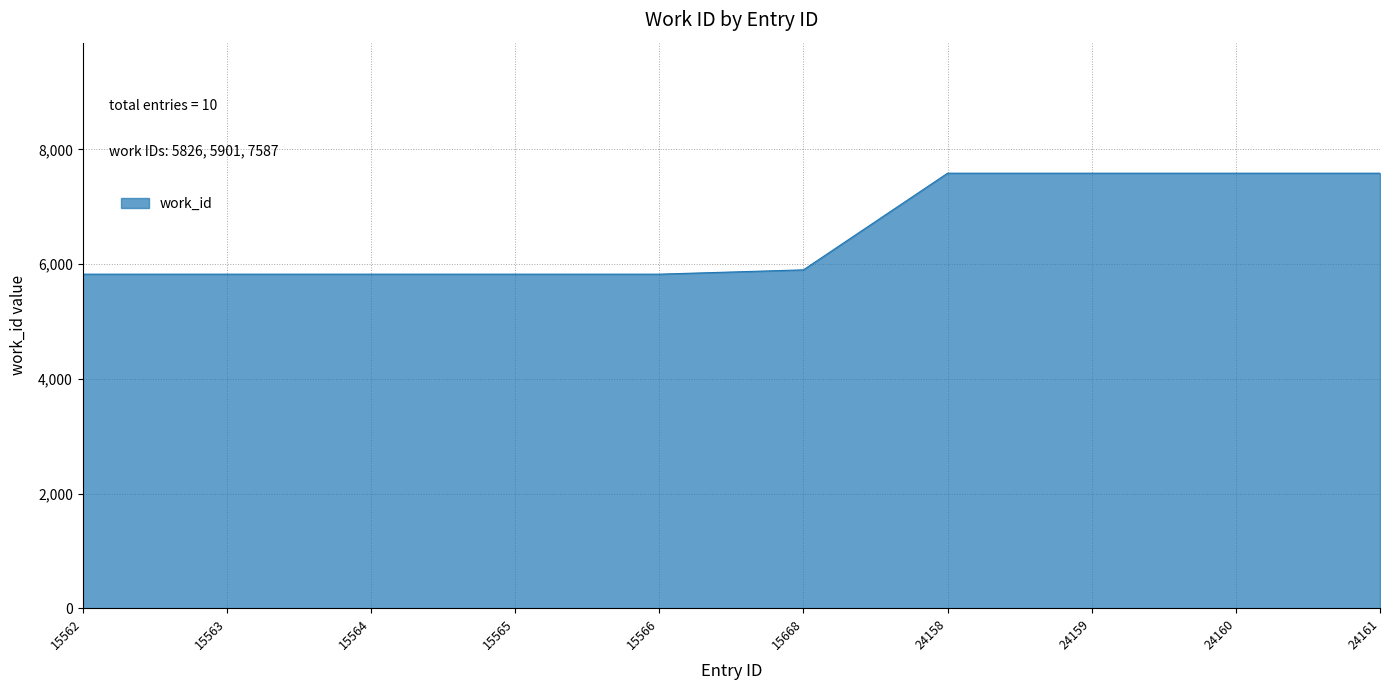

What is the change in value from 15566 to 24161?

+1761